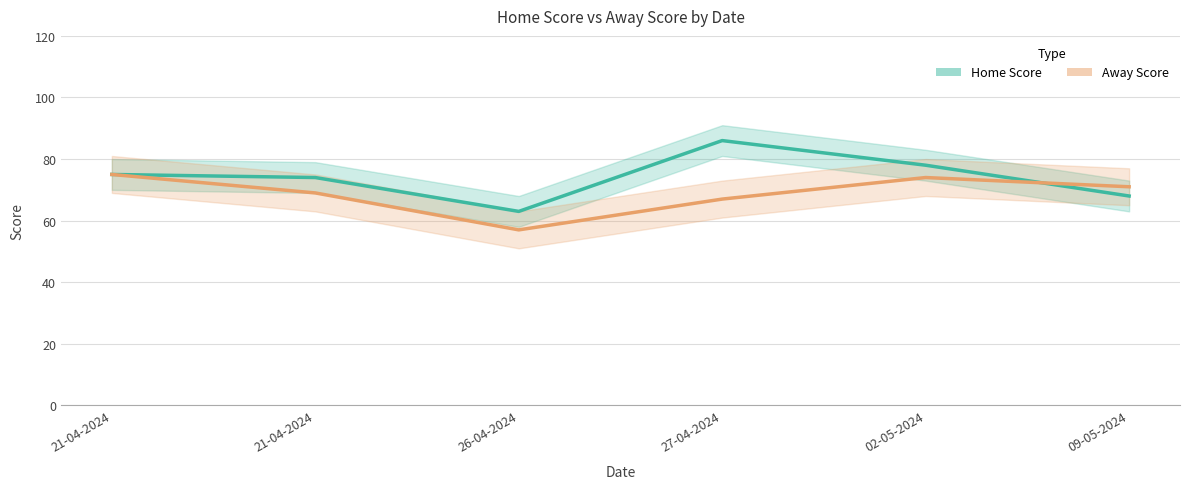

At which category is the sum across all series the highest?

27-04-2024